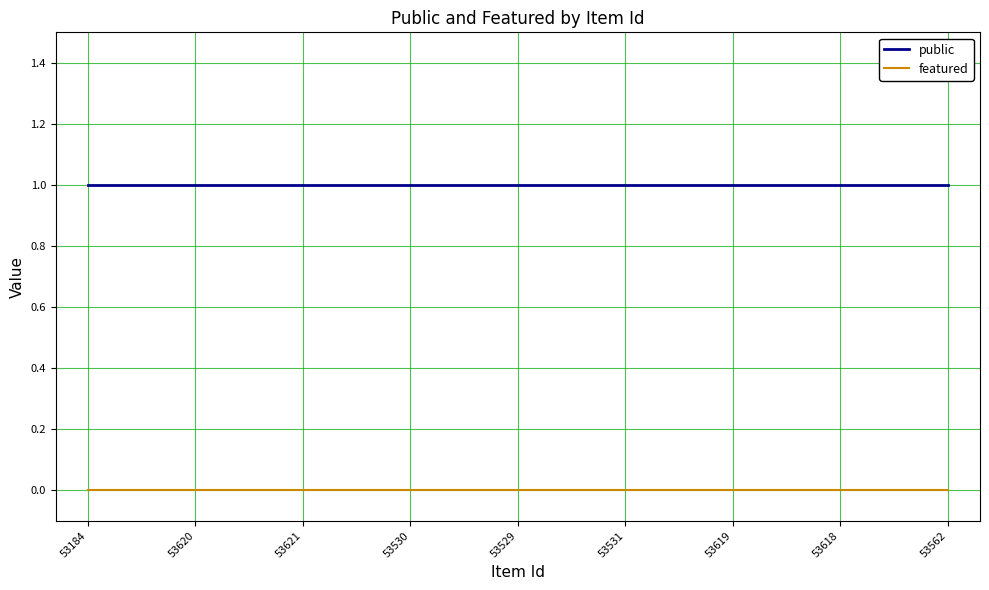

List the series in order of their peak value, lowest first.

featured, public